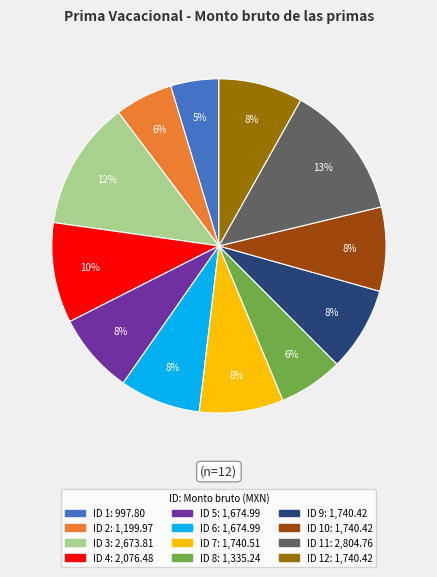

Does any single category account for the majority?

No